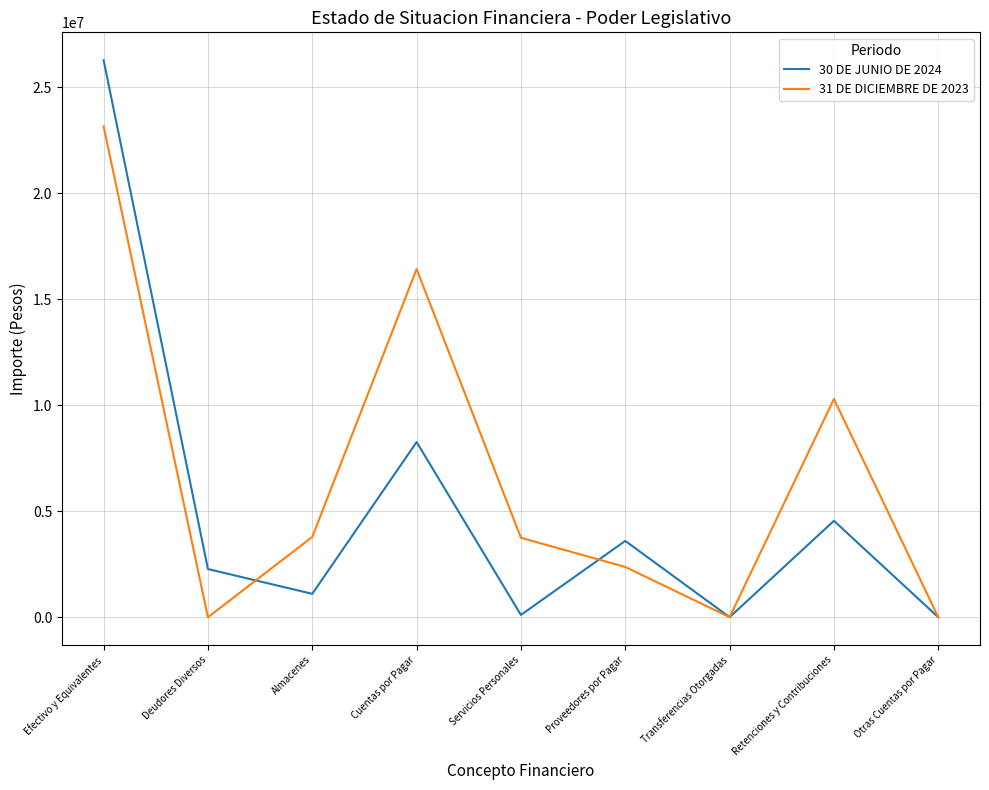

What are all the series names shown in the legend?

30 DE JUNIO DE 2024, 31 DE DICIEMBRE DE 2023